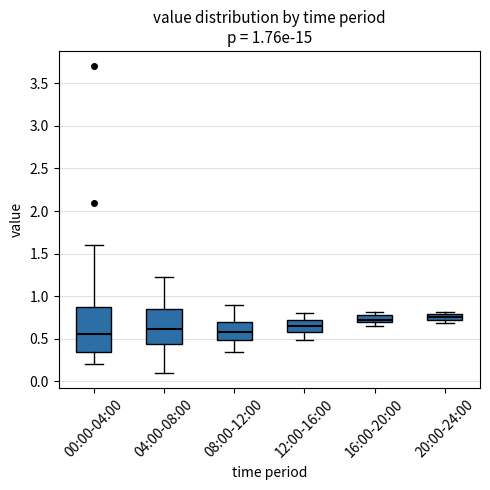

Comparing the boxes themselves (not the whiskers), which one is the tallest?

00:00-04:00